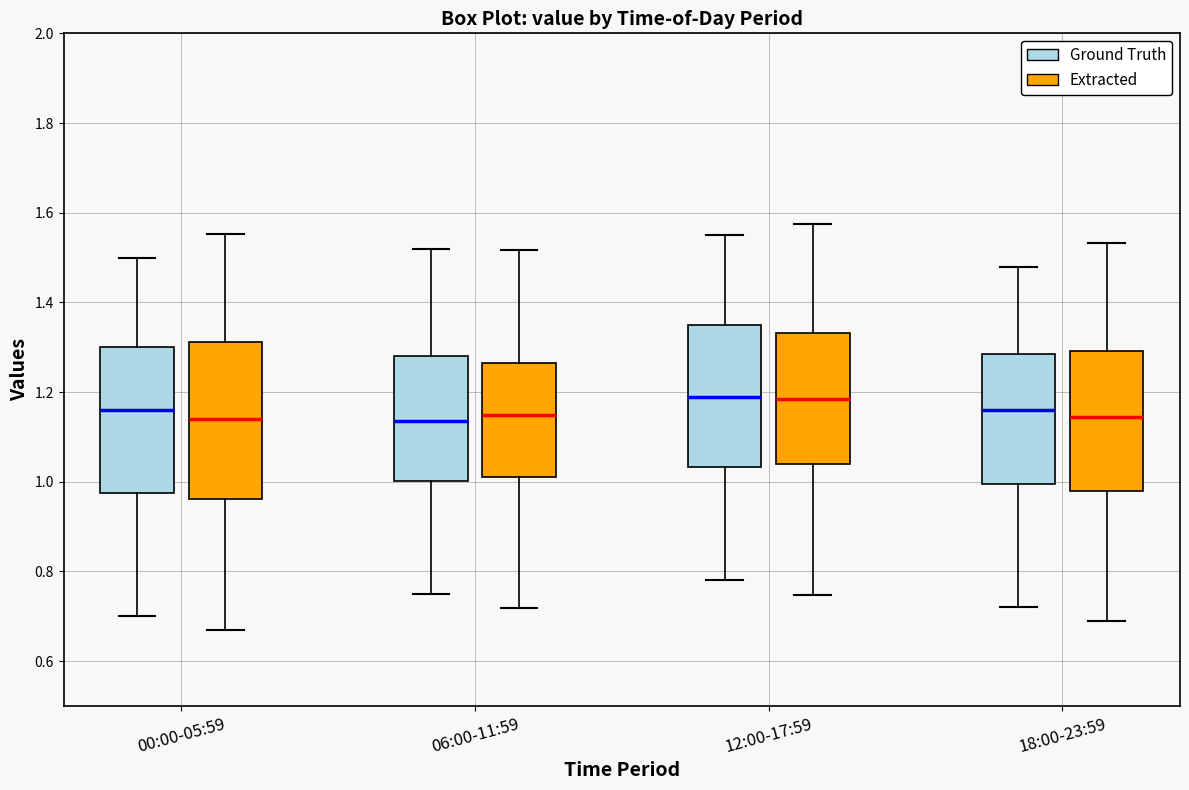

Where does the upper whisker of the box for 12:00-17:59 (Extracted) end on the y-axis? The values are not printed on the chart, so give them approximately, as read against the axis.

1.58